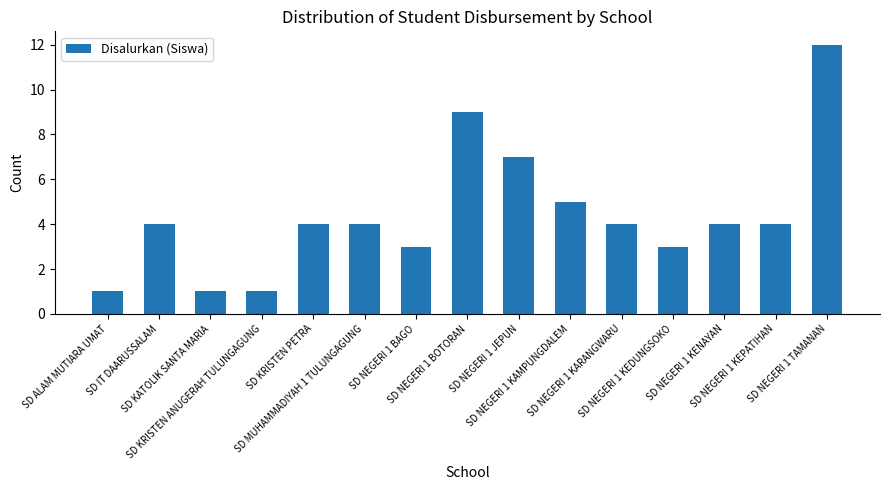

Read the value at SD NEGERI 1 BOTORAN.

9